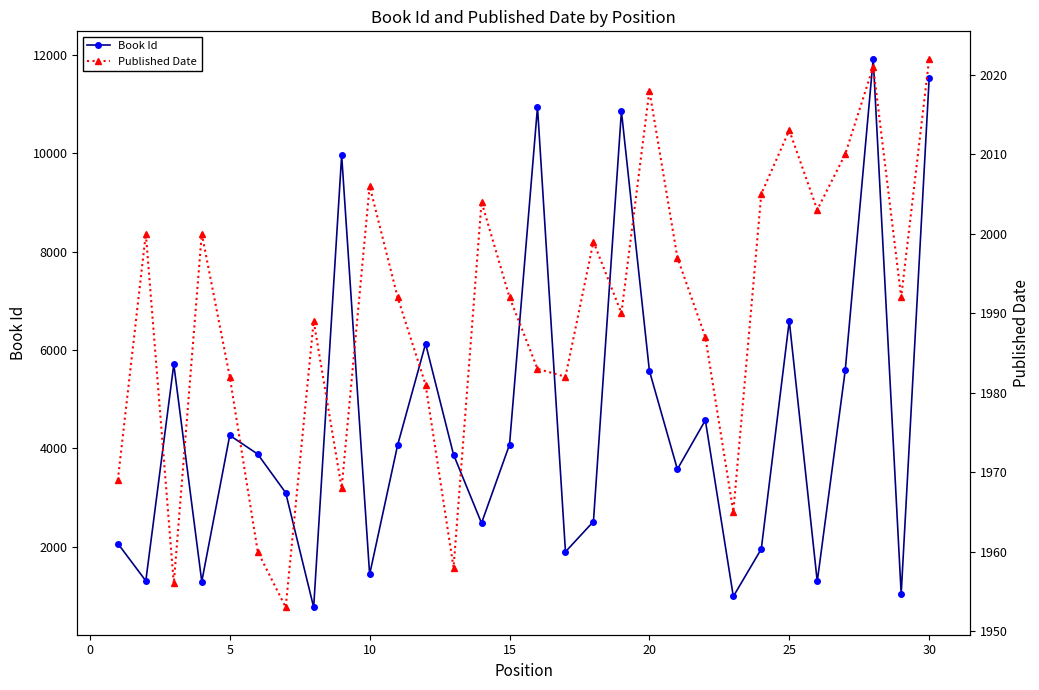

What is the lowest value of the Book Id series?

765